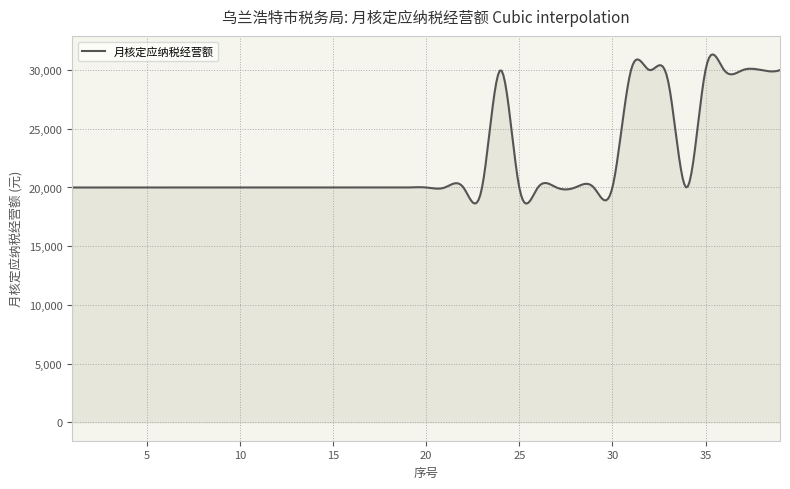

What is the minimum value shown in the chart?

18628.7